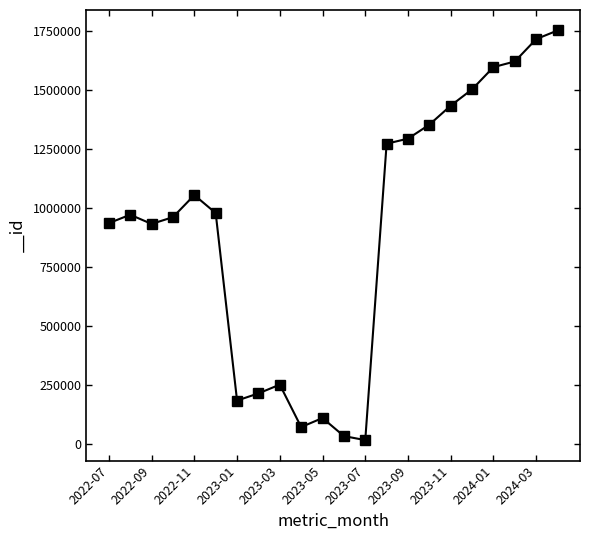

What is the maximum value shown in the chart?

1753846